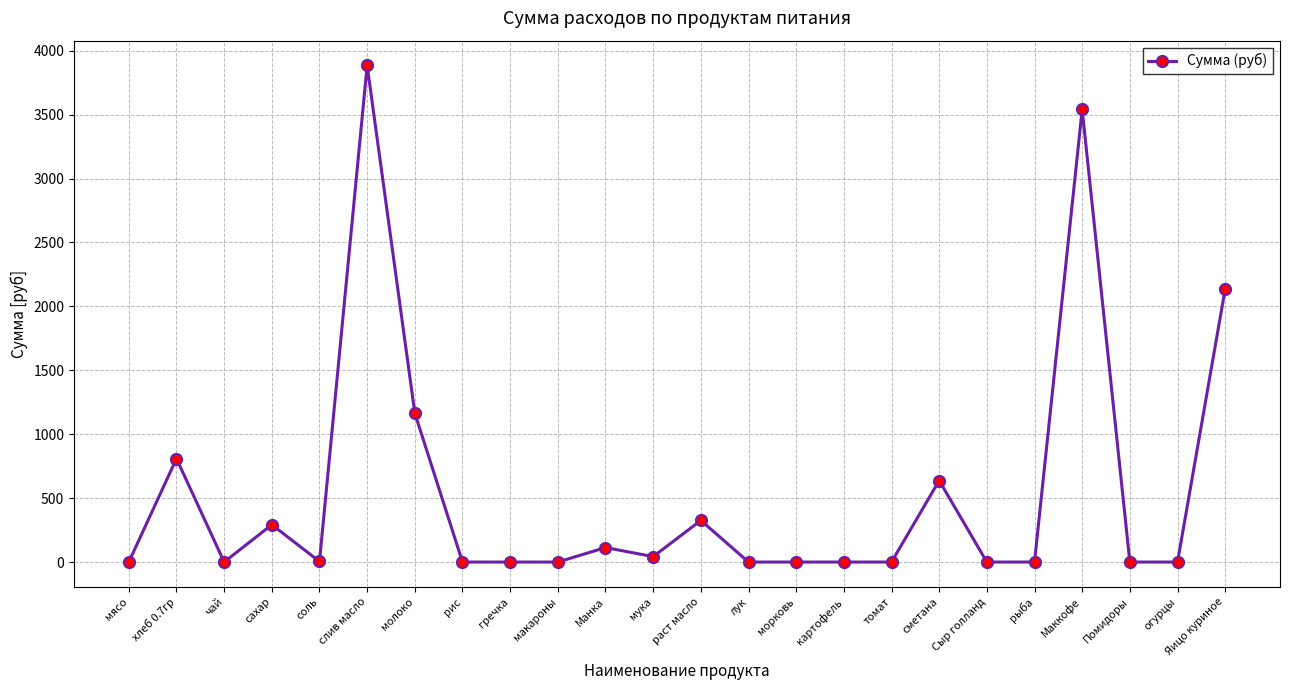

What is the value of the 5th point from the left?

4.2